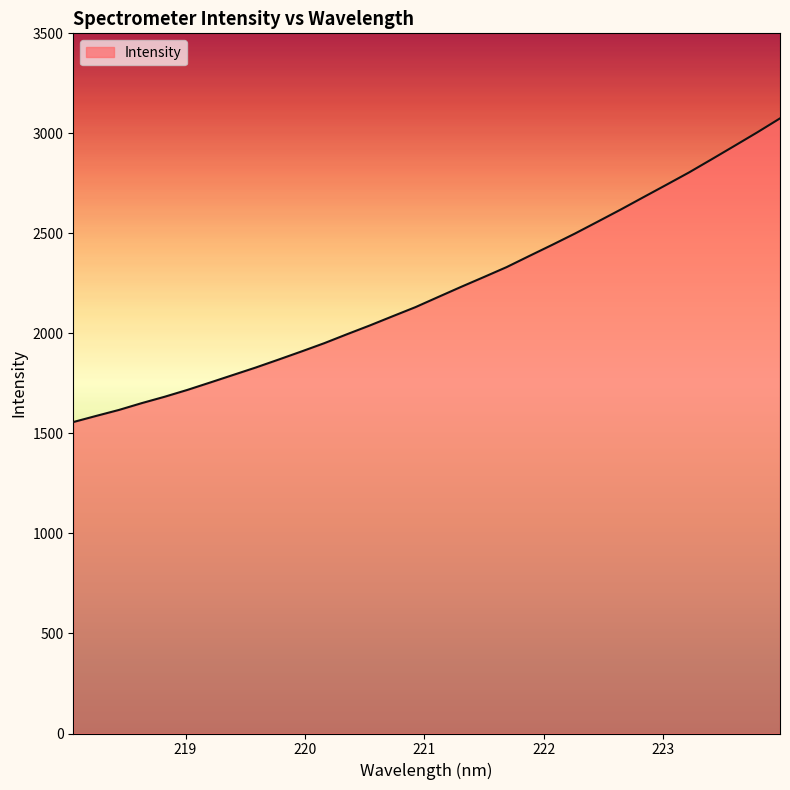

What is the greatest value displayed?

3074.9